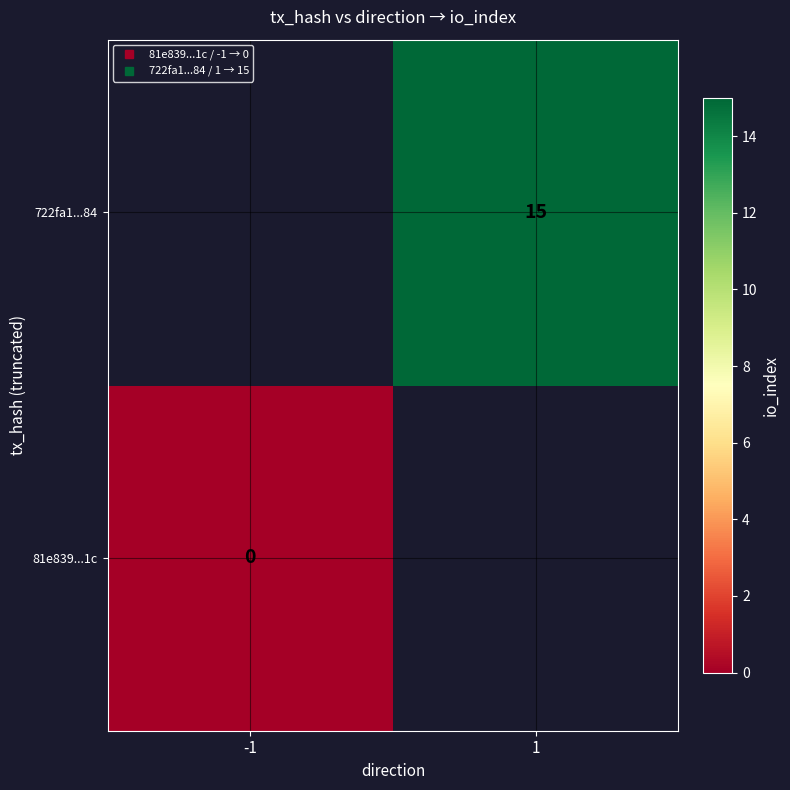

At which label does 722fa1...84 reach its peak?

-1